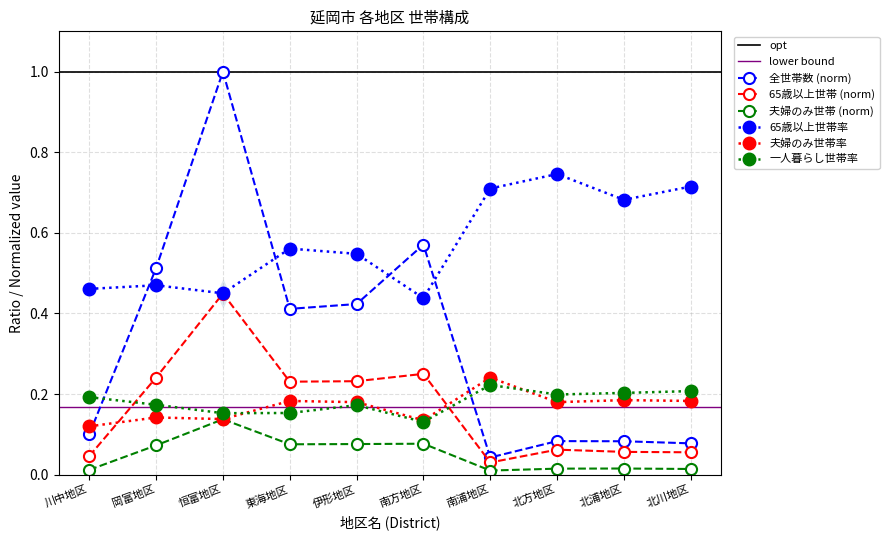

Between 恒富地区 and 南浦地区, which series saw the biggest shift?

全世帯数